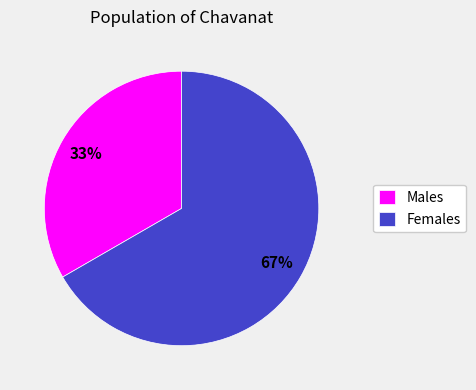

To the nearest percent, what is the average slice percentage?

50%